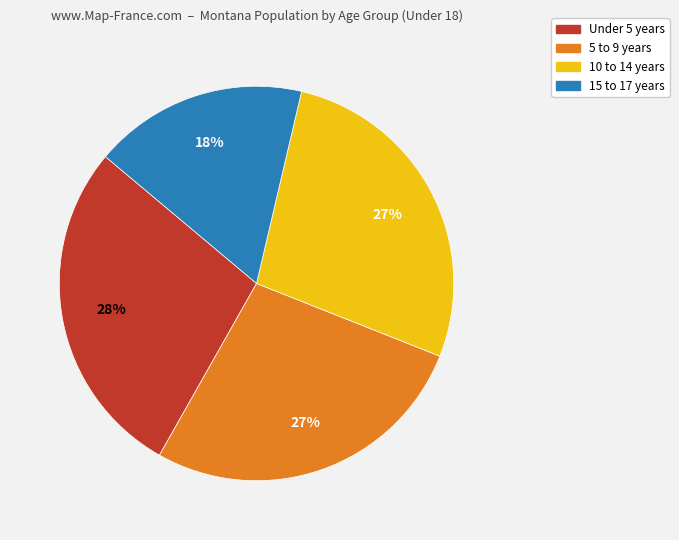

Is the sum of 15 to 17 years and 5 to 9 years greater than half?

No